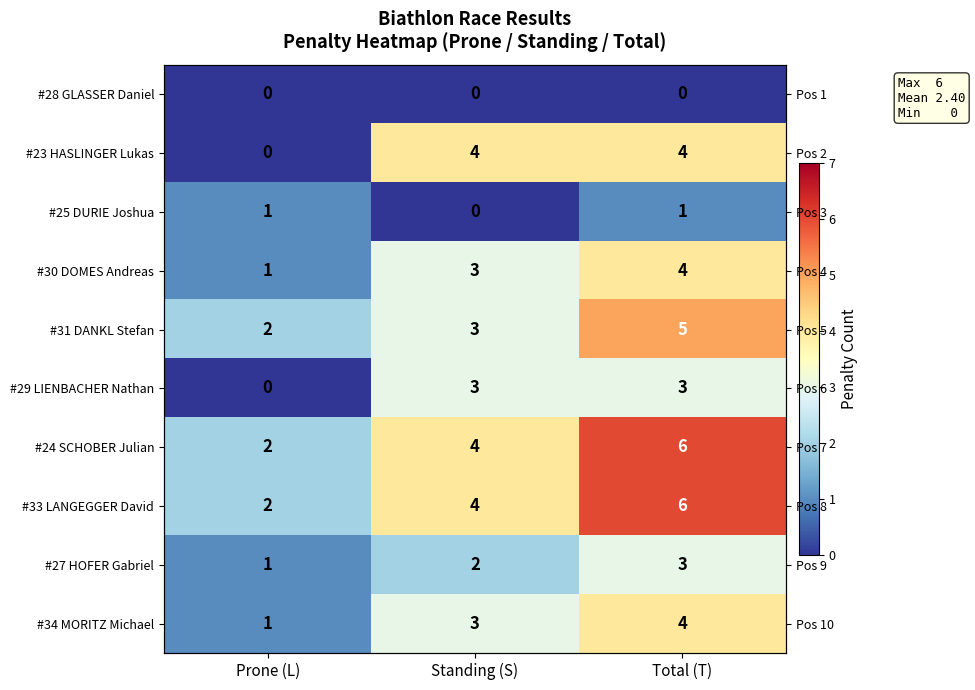

Where is #29 LIENBACHER Nathan nearest to the value 1?

Prone (L)